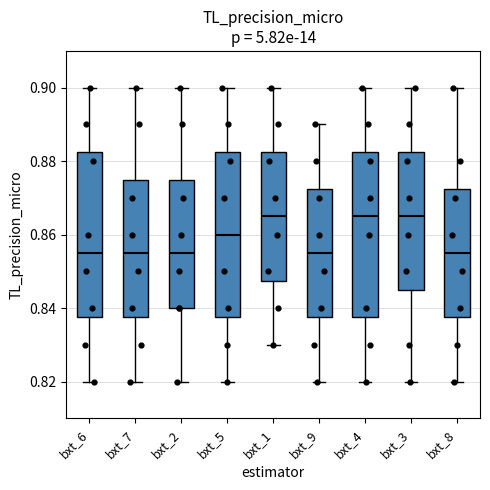

Where is the lower edge of the box for bxt_8 on the y-axis? The values are not printed on the chart, so give them approximately, as read against the axis.

0.838